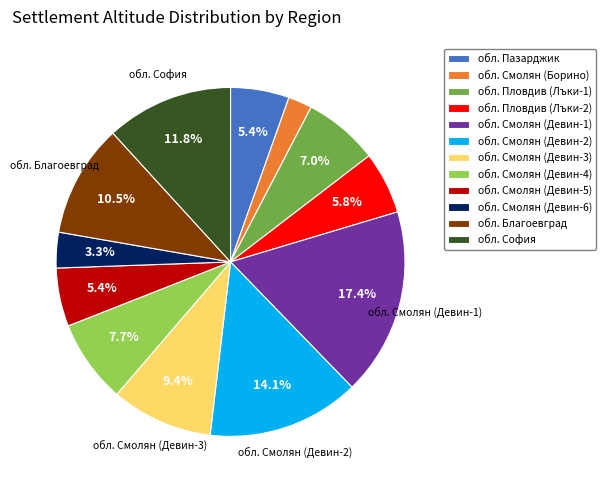

The обл. Смолян (Девин-5) slice represents 16% of the pie. True or false?

False